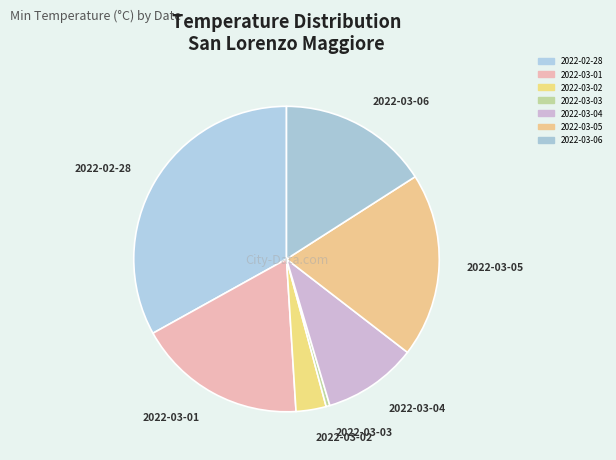

How many slices are in this pie chart?

7